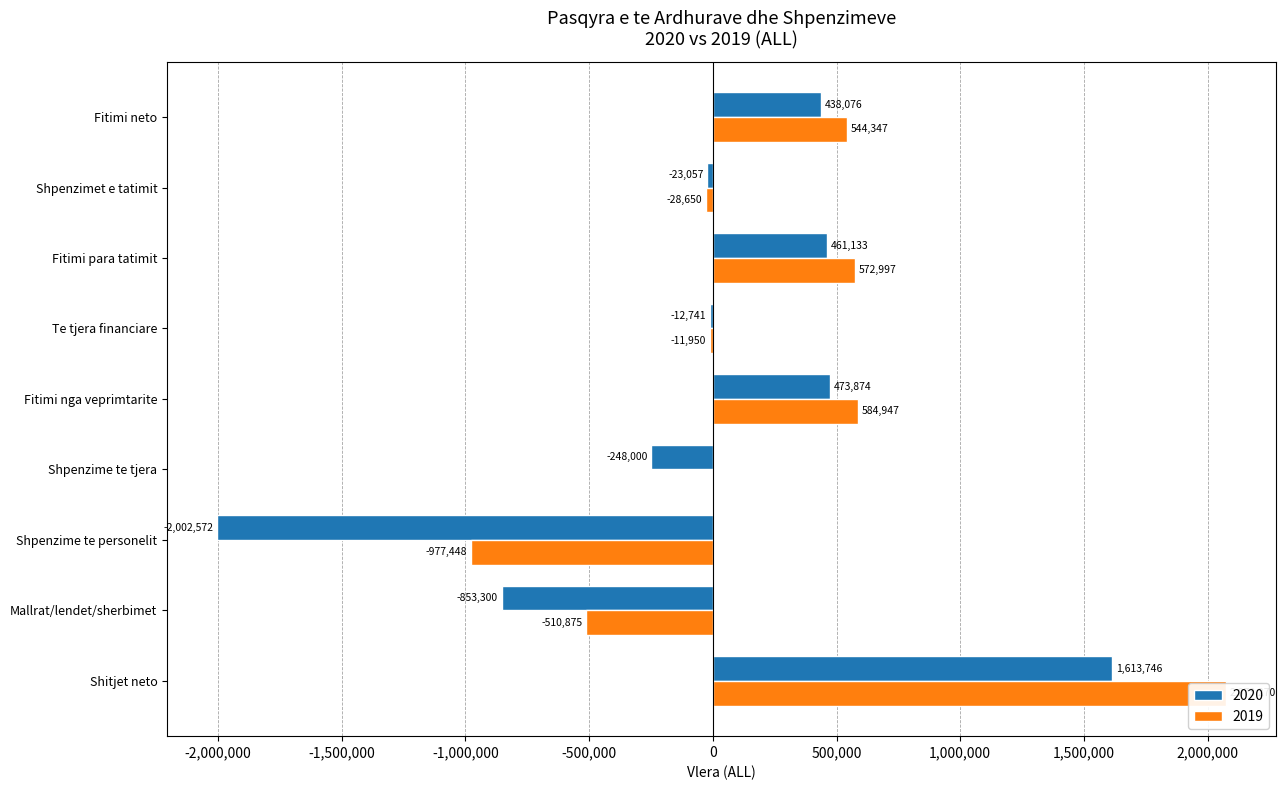

What is the total value across all series at Shpenzime te tjera?

-248000